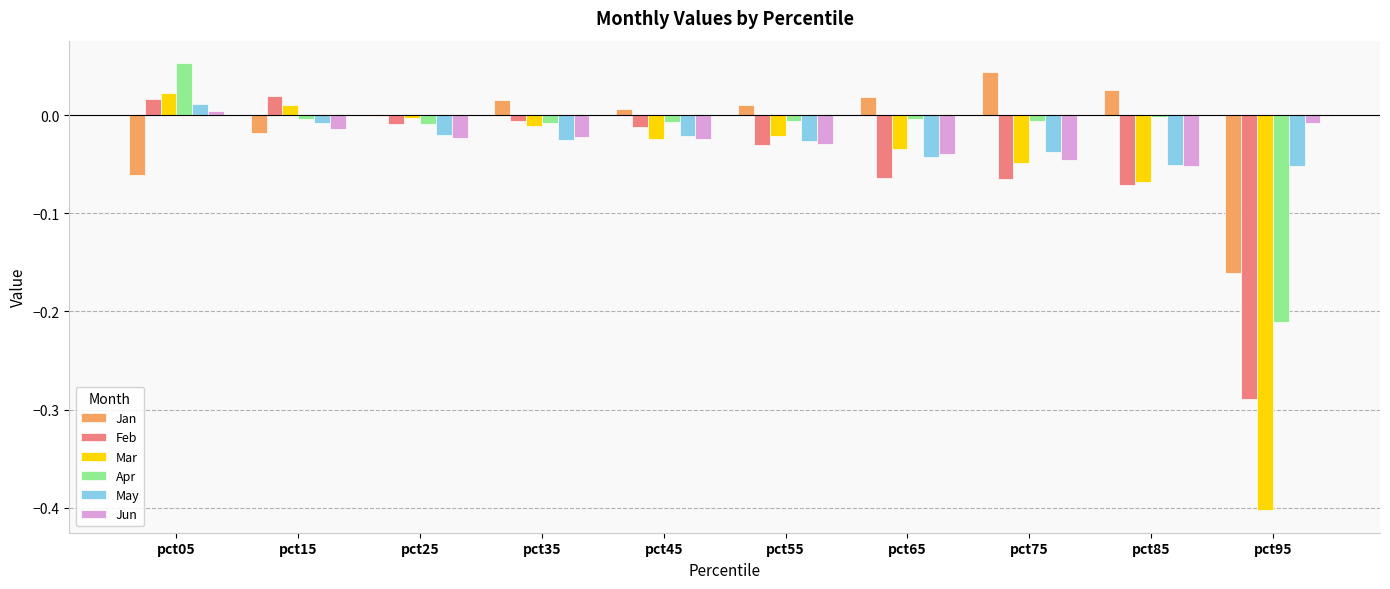

How many values in Jun are above zero?

1